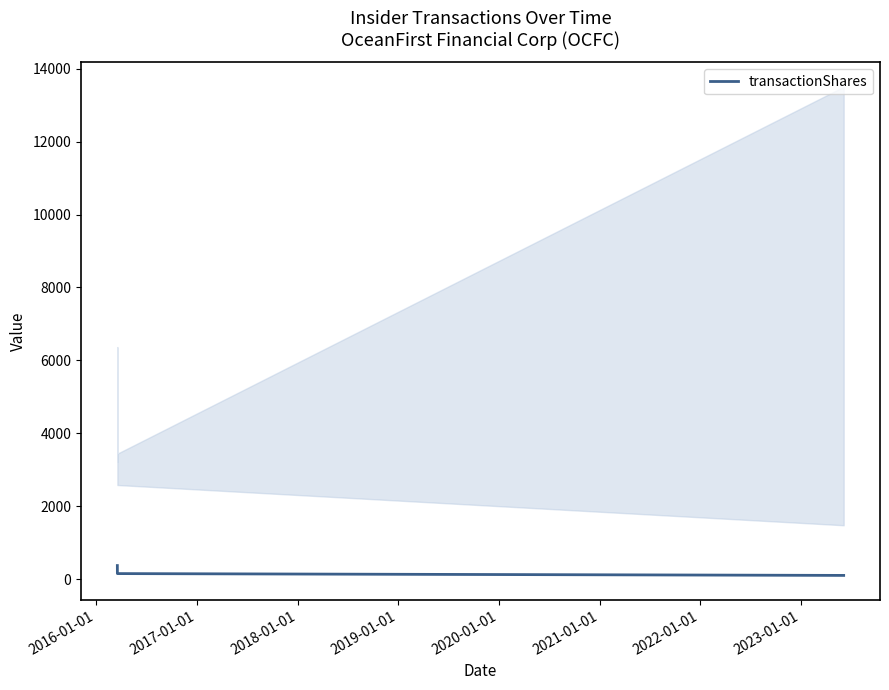

Count the values in the range 100 to 370.

3